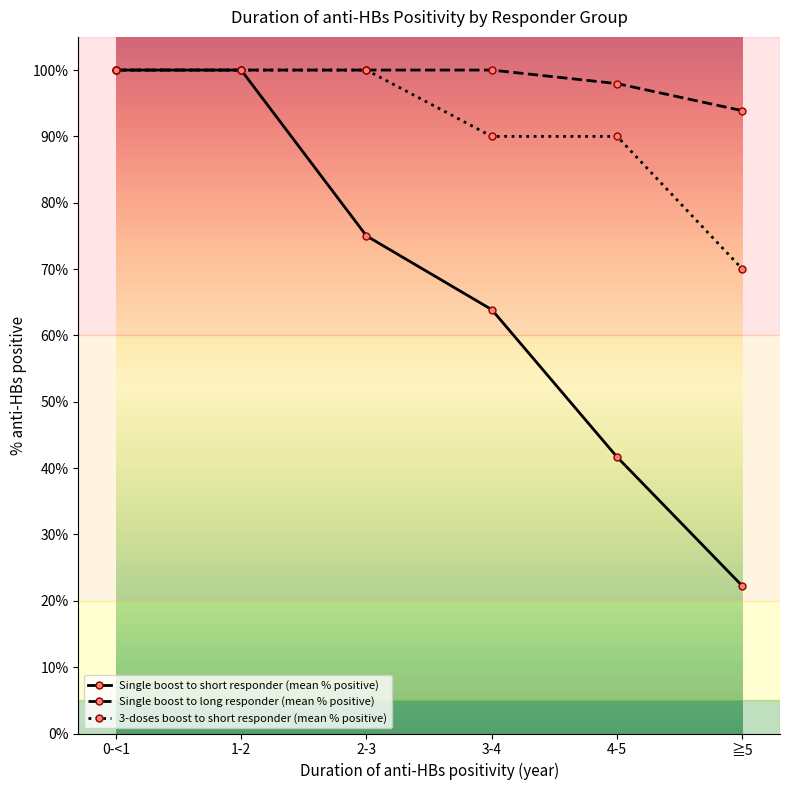

What is the difference between the highest and lowest values at ≧5?

71.7